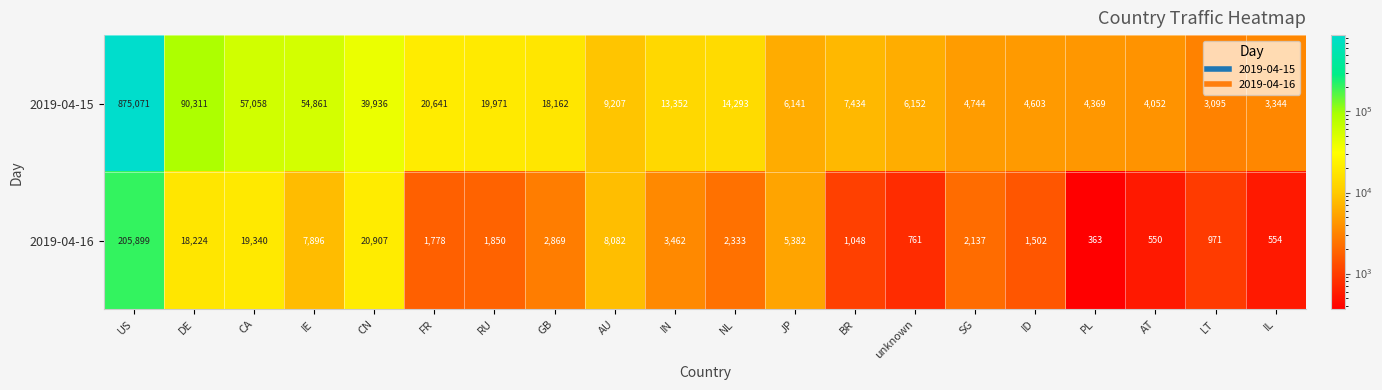

Rank the series at AU from highest to lowest value.

2019-04-15, 2019-04-16